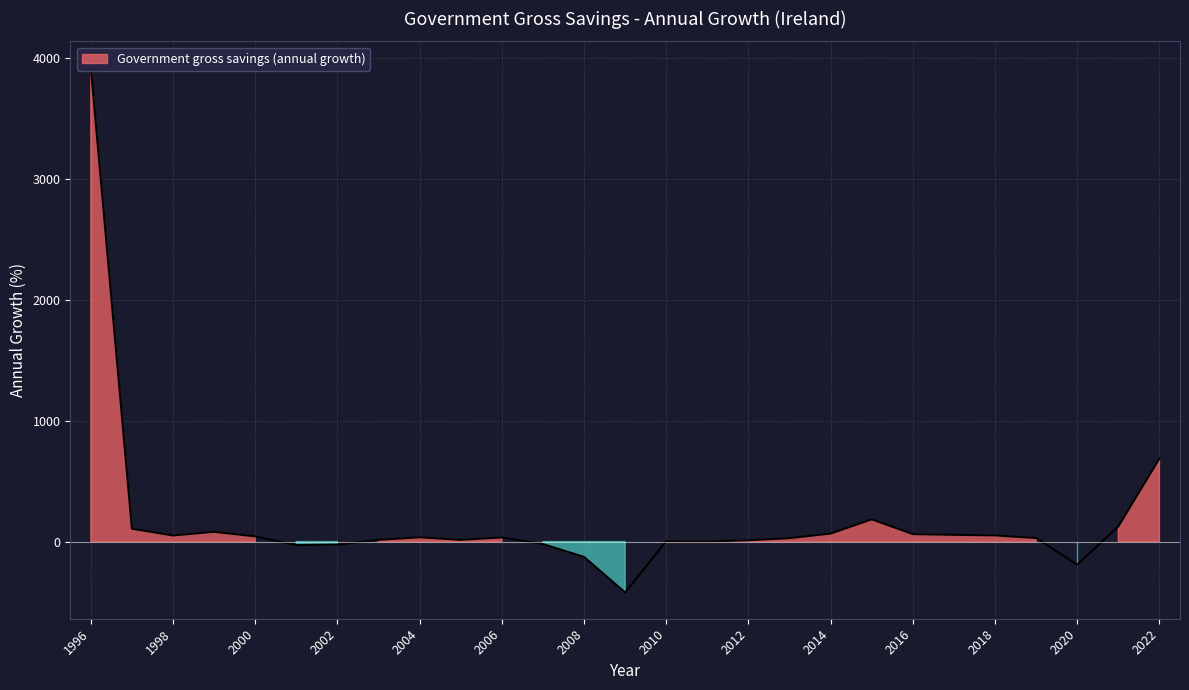

How many lines are shown in the chart?

1